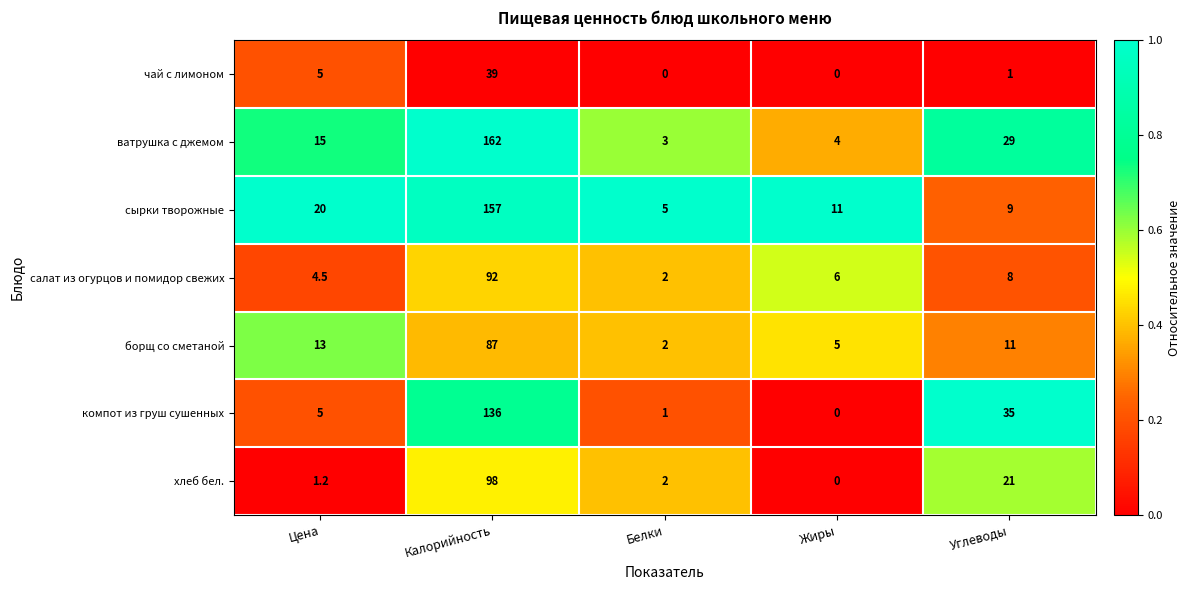

Rank the series by their maximum value, from highest to lowest.

ватрушка с джемом, сырки творожные, компот из груш сушенных, хлеб бел., салат из огурцов и помидор свежих, борщ со сметаной, чай с лимоном